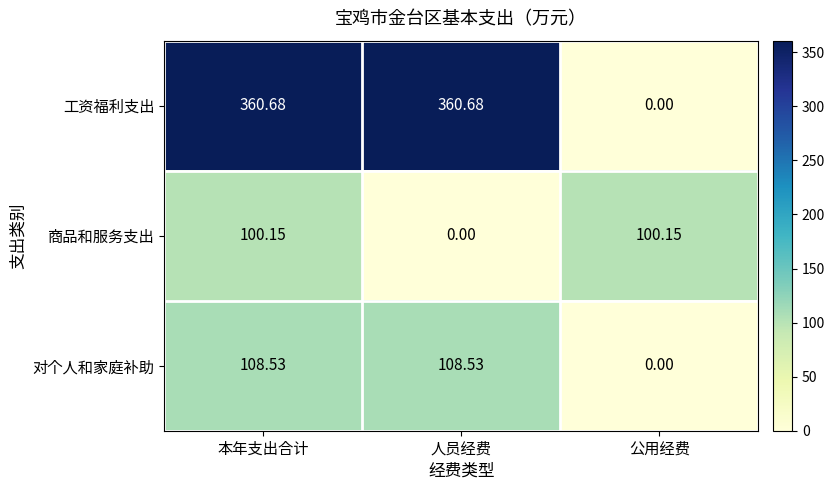

Which series changed the most between 本年支出合计 and 人员经费?

商品和服务支出